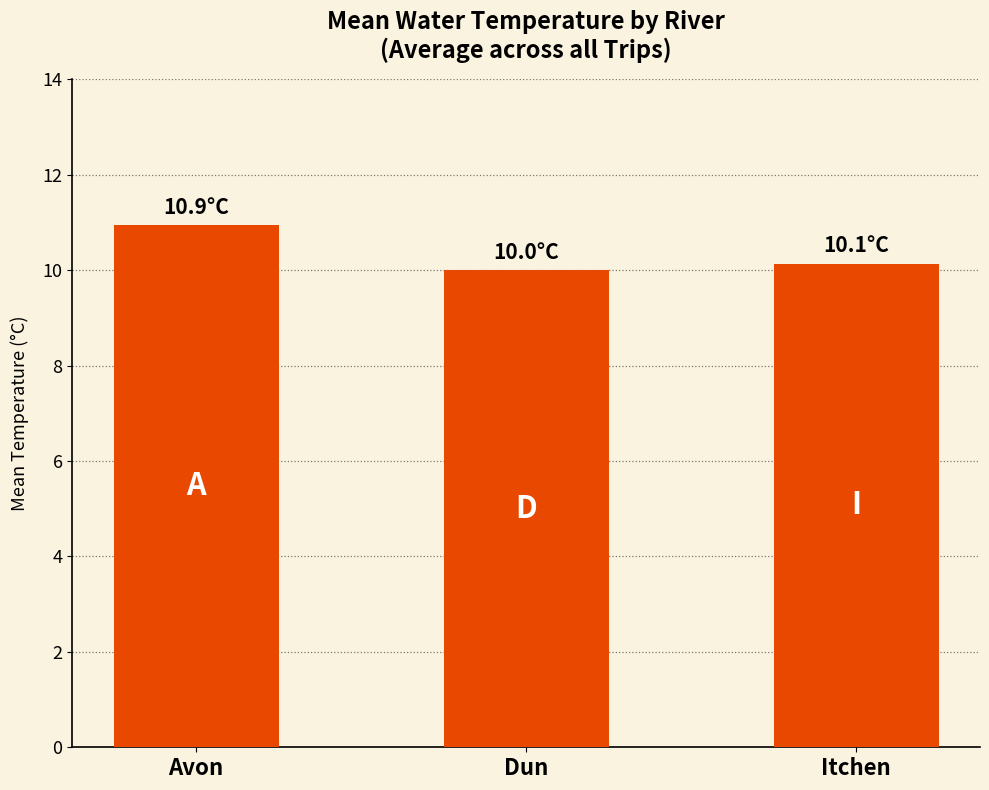

Rank the categories by value from lowest to highest.

Dun, Itchen, Avon